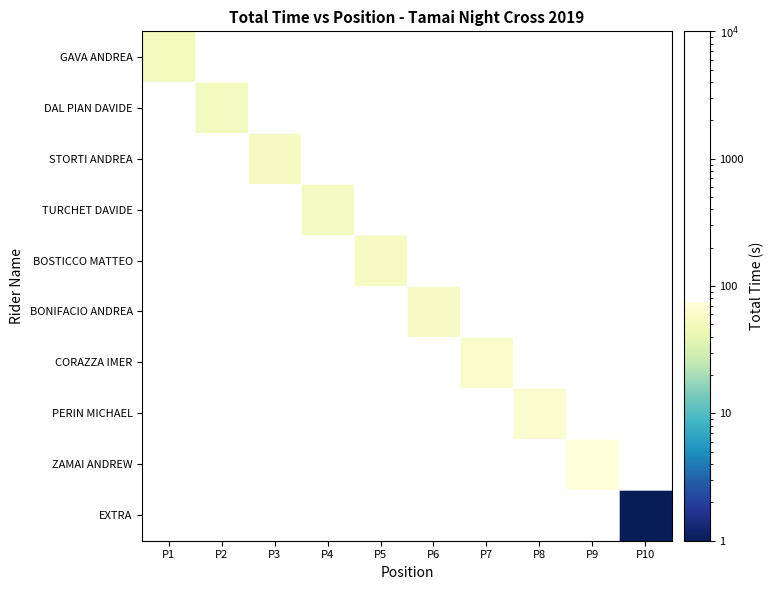

At which category does the chart reach its peak across all series?

P9